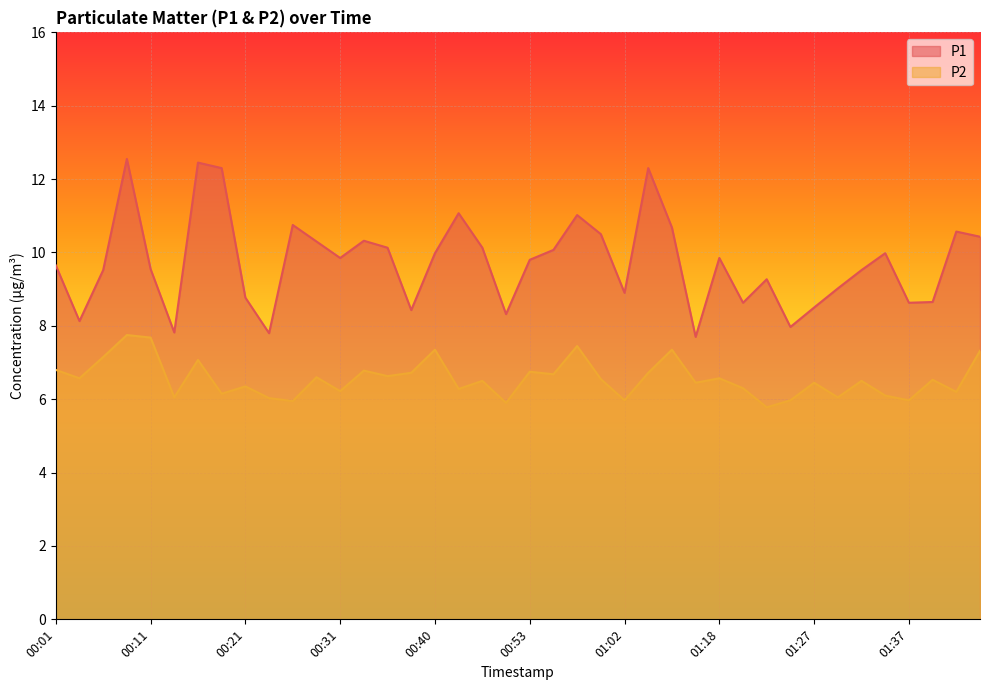

What is the difference between the P2 values at 01:32 and 00:35?

0.1